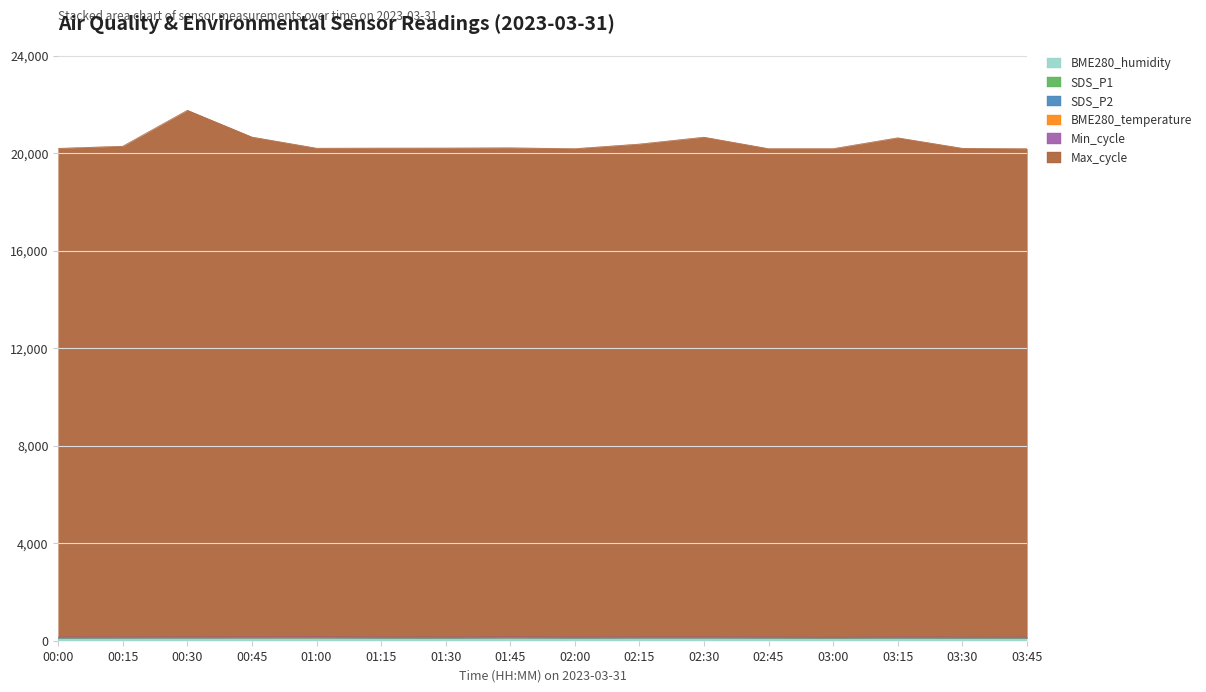

Which series has the largest range (max minus min)?

Max_cycle